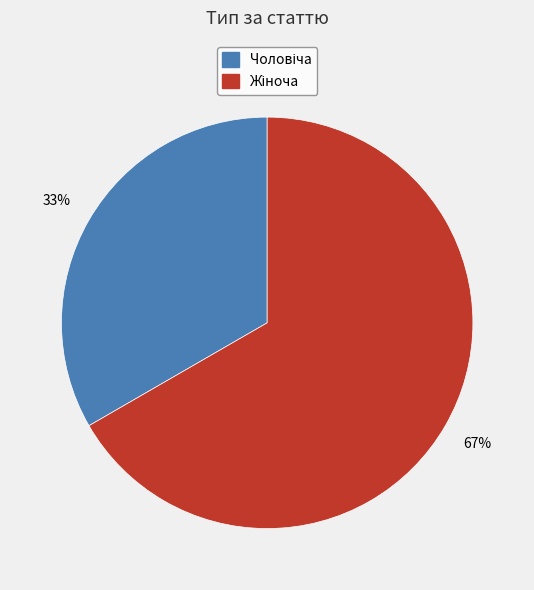

To the nearest percent, what is the average slice percentage?

50%